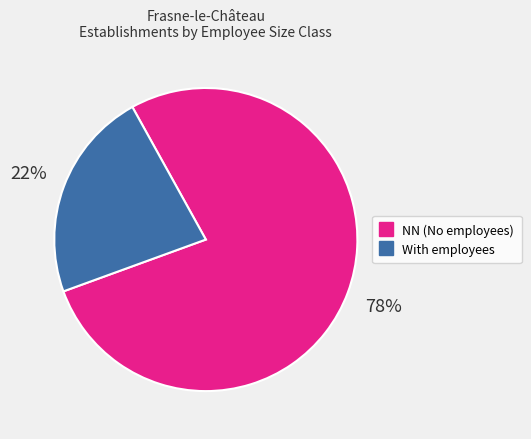

Is there any slice that represents more than half of the pie?

Yes